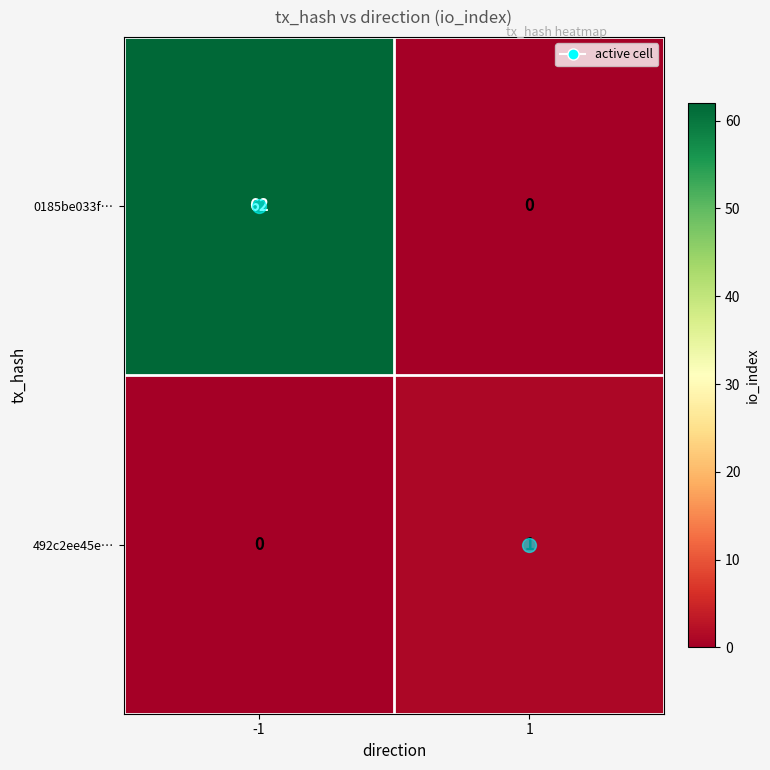

Is it true that 492c2ee45e… equals 0 at -1?

True